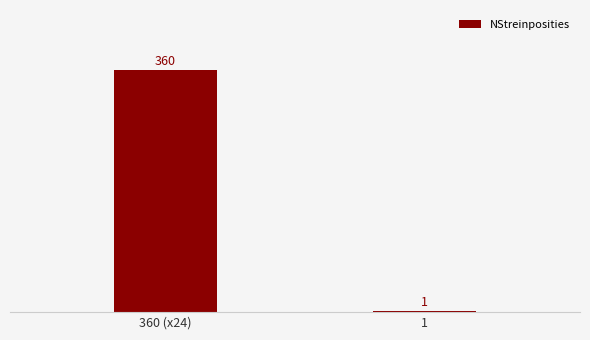

Reading right to left, extract all data points from this chart.

1	360